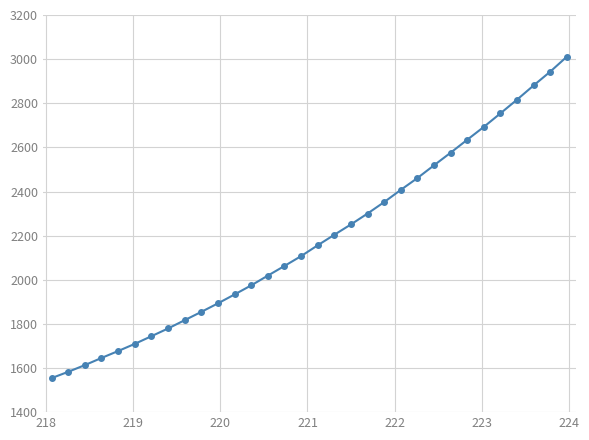

What is the difference between the maximum and second lowest values?

1428.4